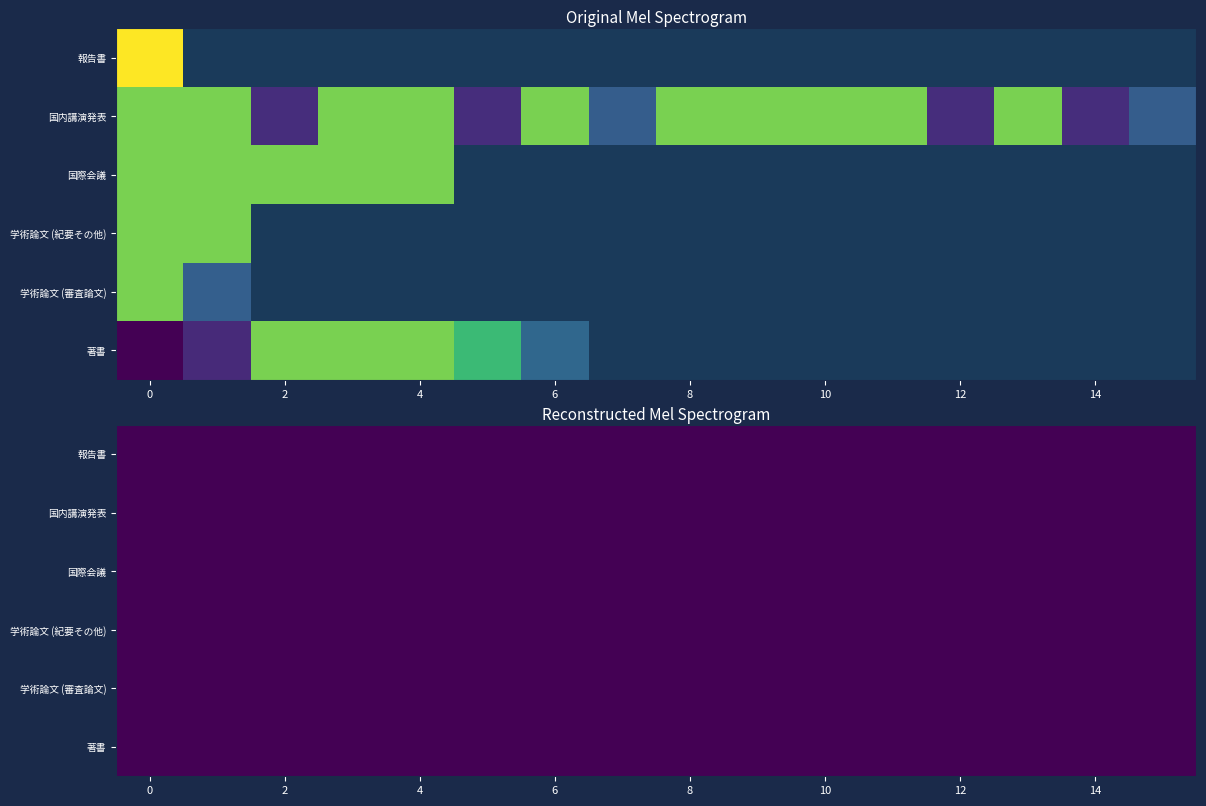

True or false: 学術論文 (審査論文) has a value of 10344.9 at 0.

False